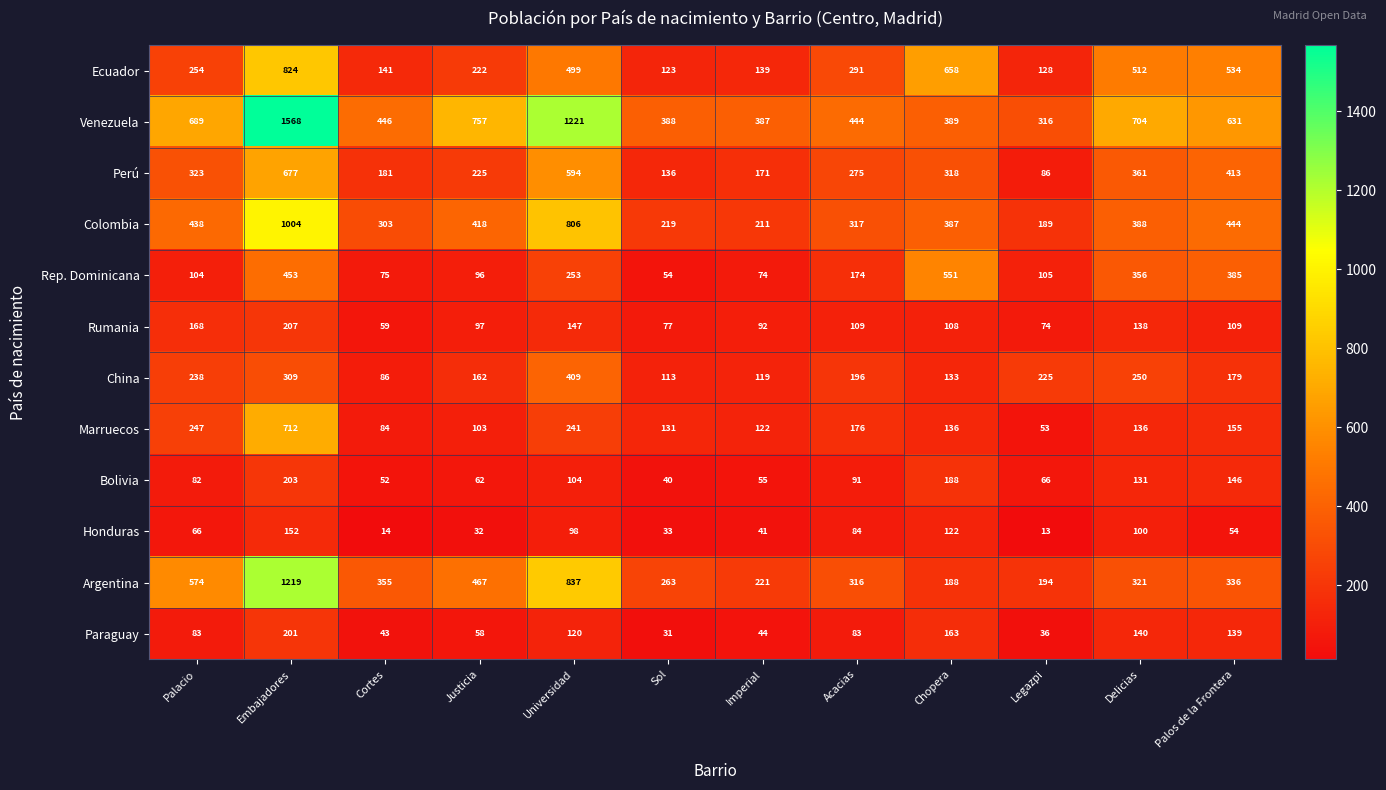

What is the highest value of the Rep. Dominicana series?

551